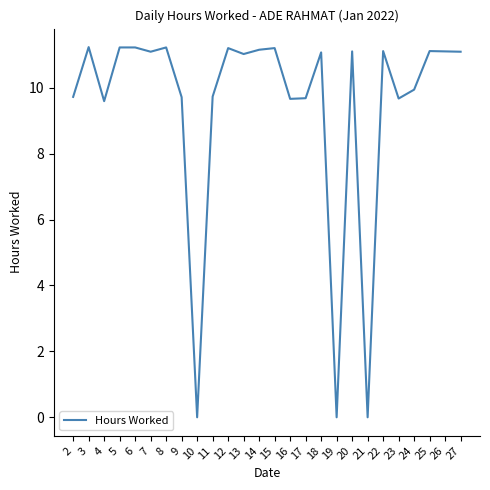

What is the change in value from 20 to 24?

-1.2